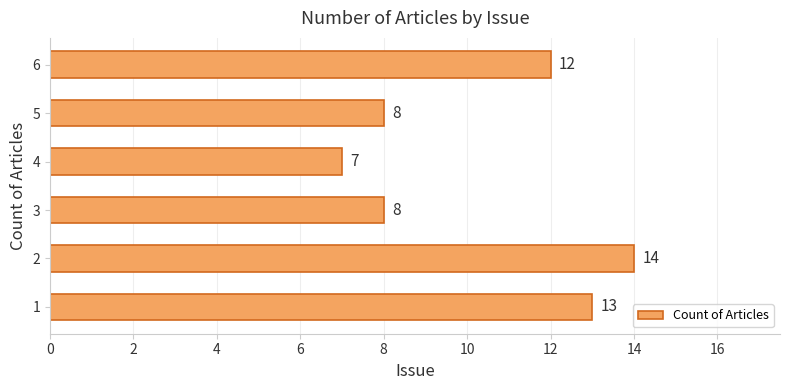

The value at 2 is 14. True or false?

True